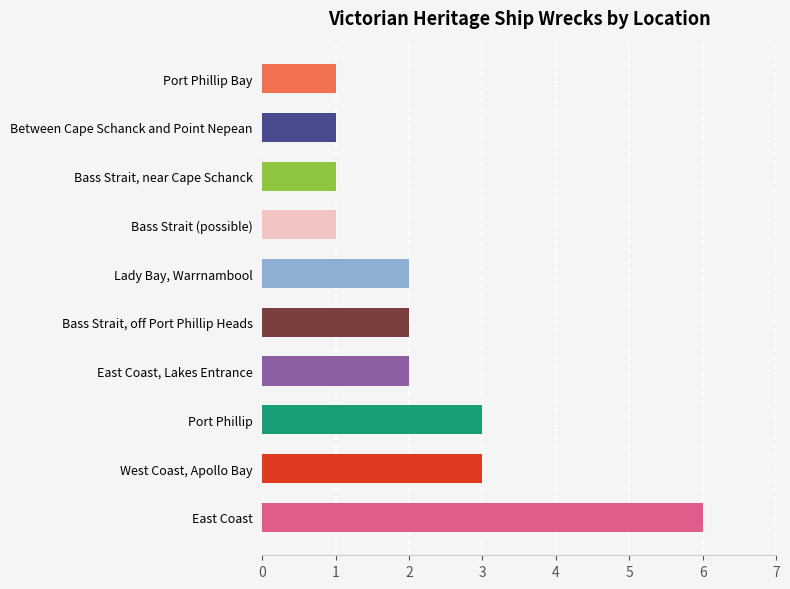

Does the chart contain any negative values?

No